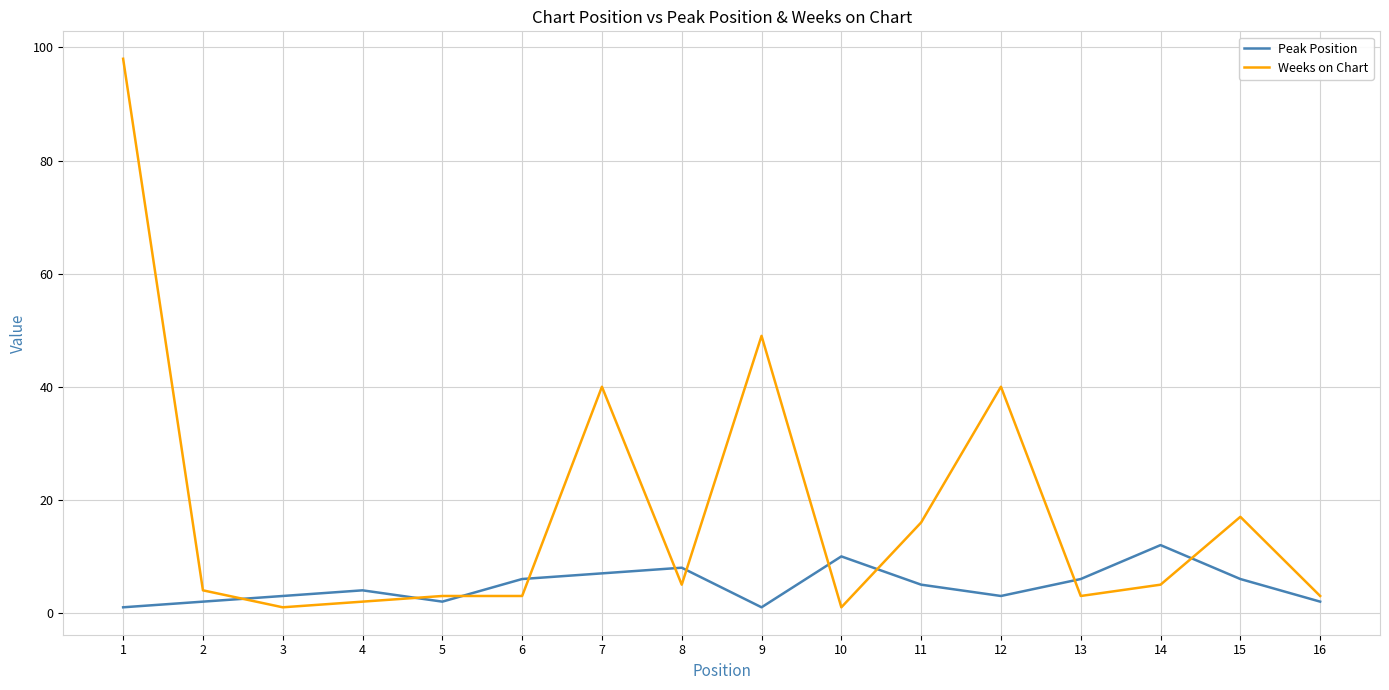

At which category does Weeks on Chart reach its first local valley?

3